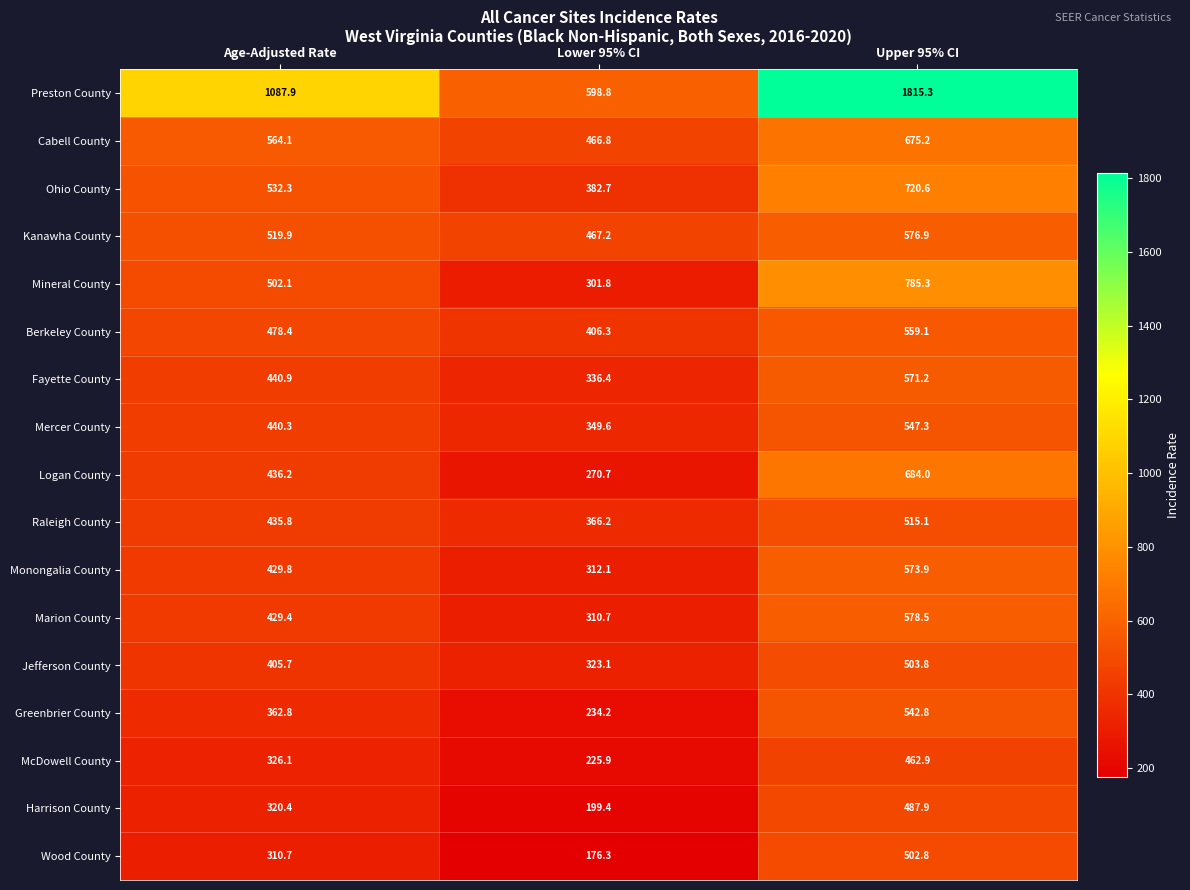

How many values in the Logan County series exceed 436?

2